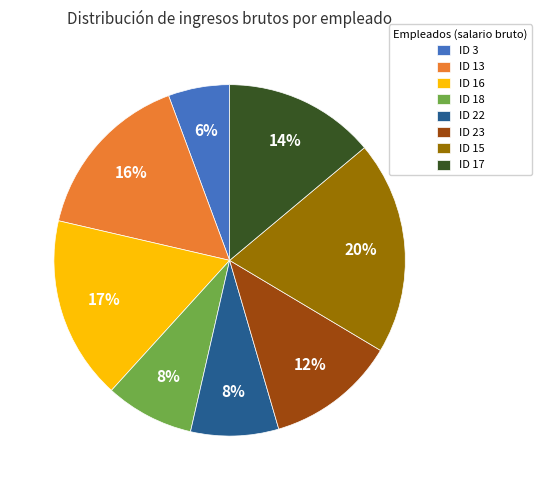

To the nearest percent, what percentage of the pie is ID 23?

12%